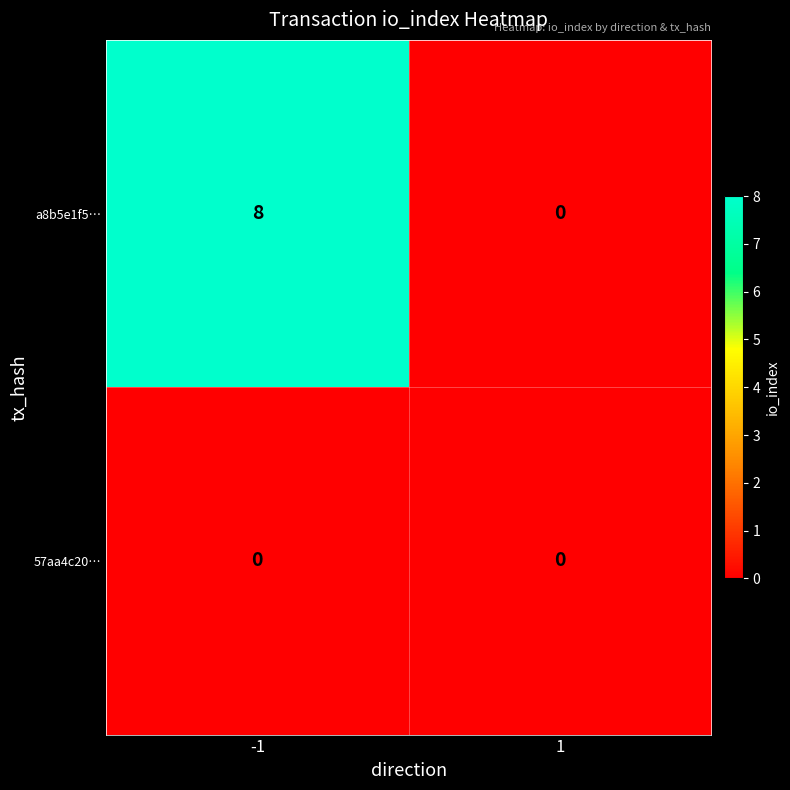

At how many categories does at least one series exceed 4?

1